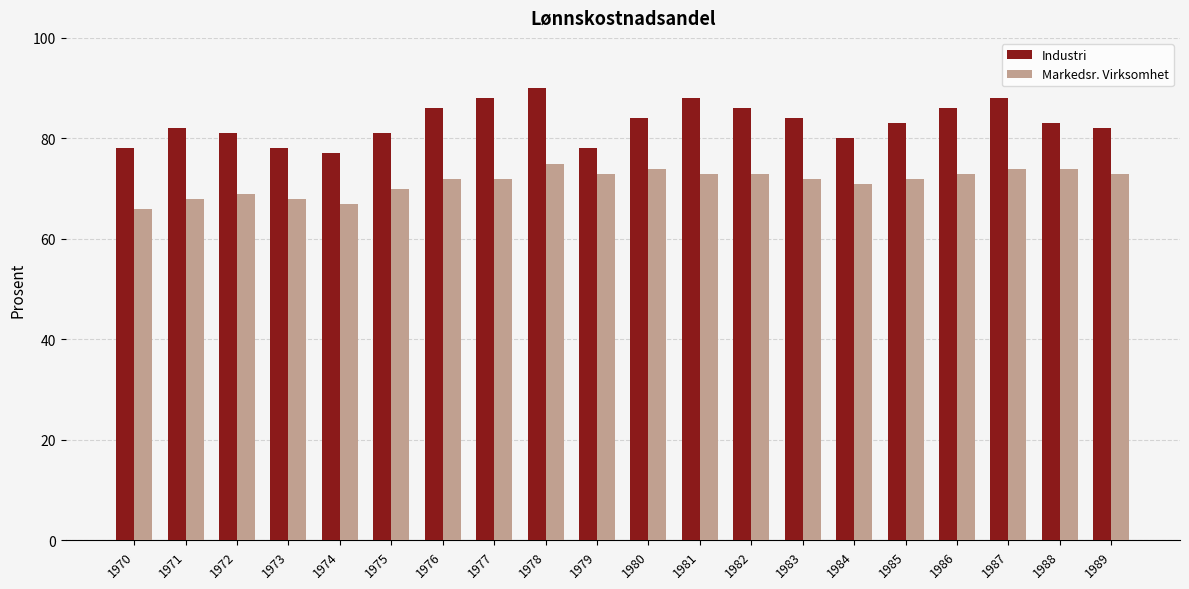

The Industri series shows 82 at 1971. True or false?

True